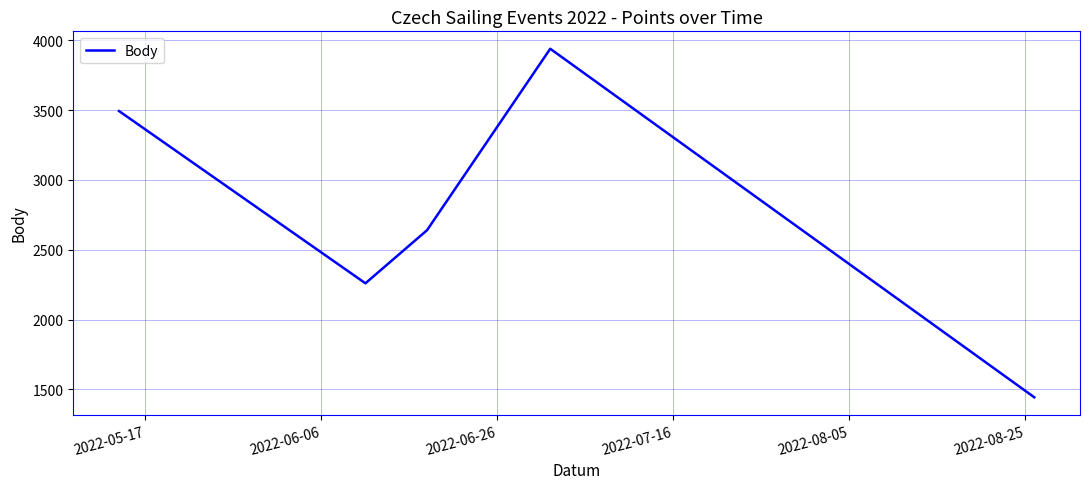

Does the chart have visible grid lines?

Yes